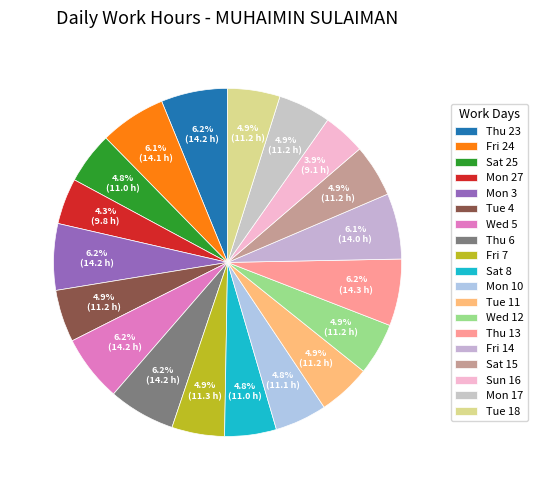

How much of the chart is everything except Tue 11?

95.1%